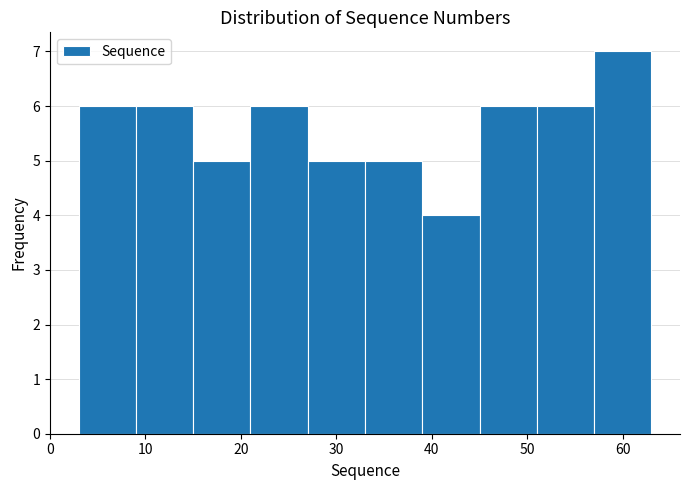

Reading left to right, transcribe this chart: for each bar, give the range it covers on the x-axis and its height. The values are not printed on the chart, so give them approximately, as read against the axis.

3 to 9: 6
9 to 15: 6
15 to 21: 5
21 to 27: 6
27 to 33: 5
33 to 39: 5
39 to 45: 4
45 to 51: 6
51 to 57: 6
57 to 63: 7